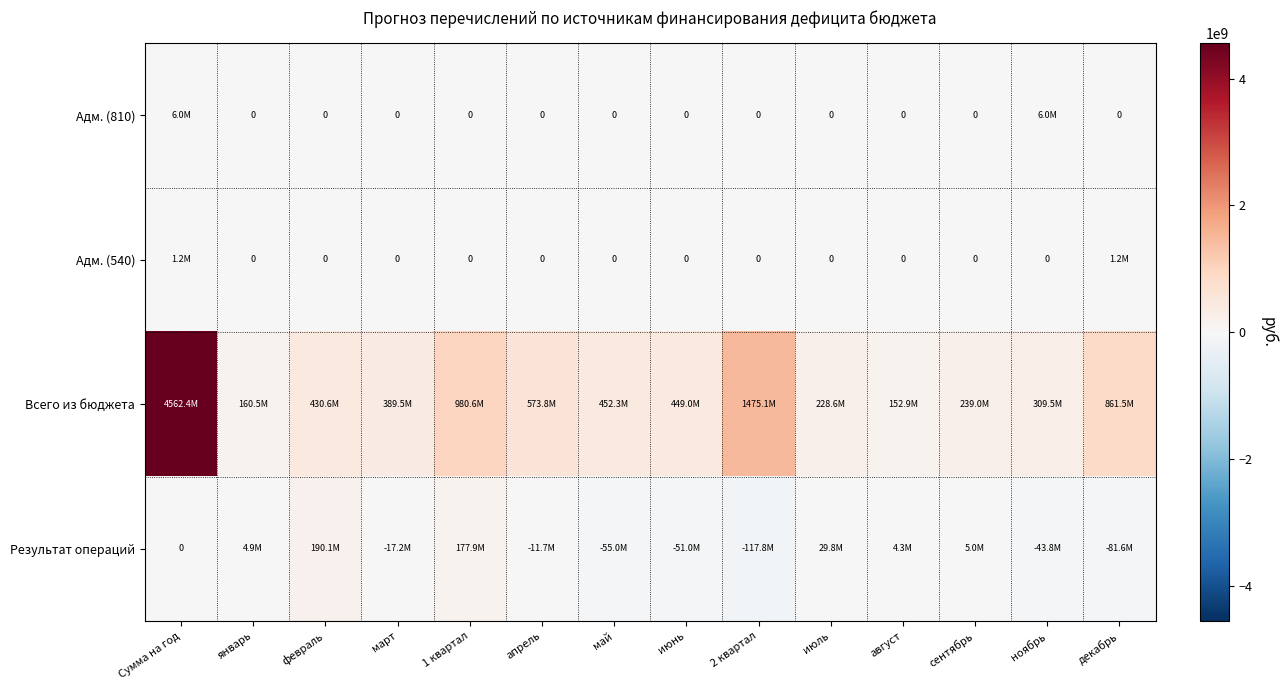

What is the difference between the second highest and minimum values in the Результат операций series?

295622015.1